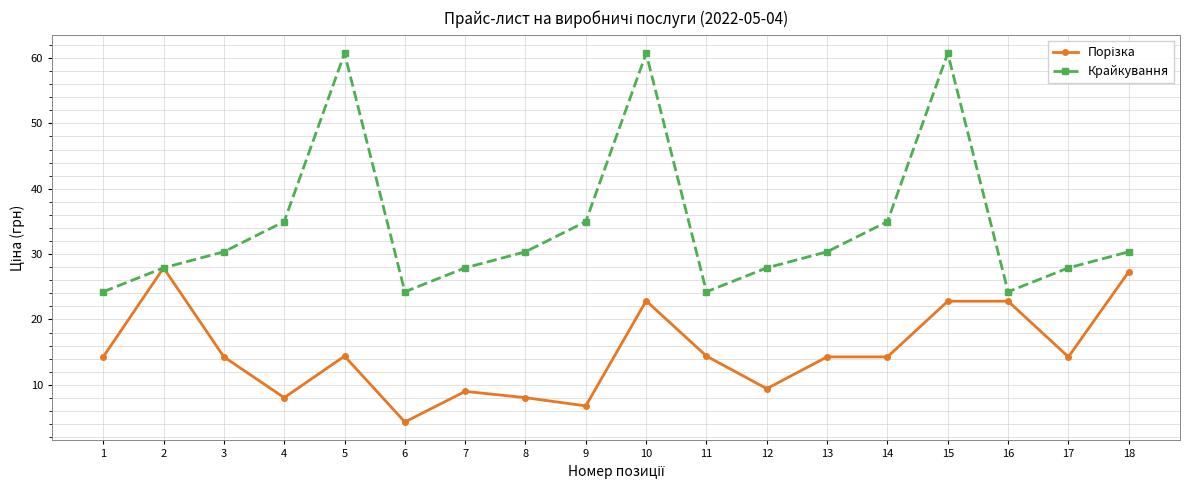

Which category has the lowest value across all series?

6